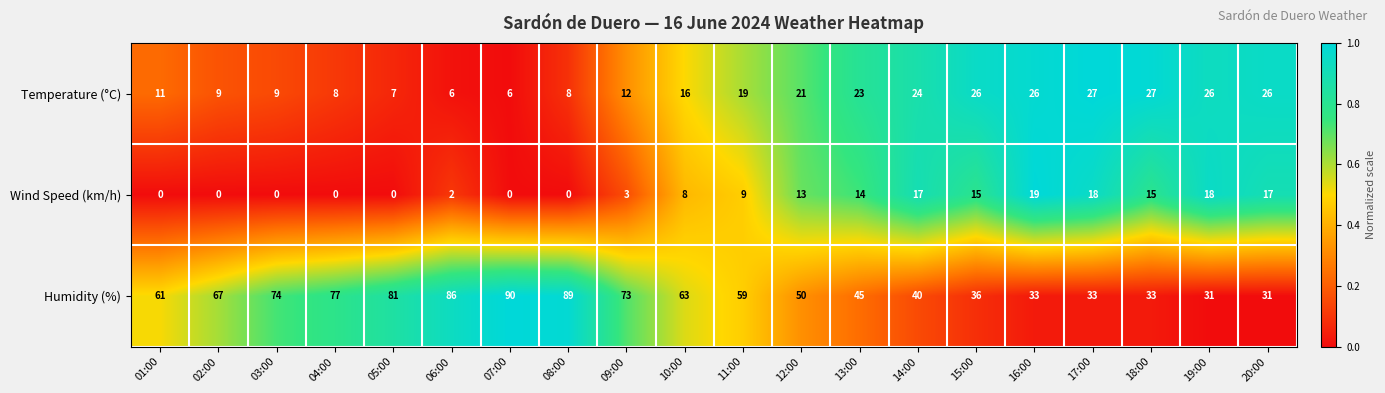

The value of Wind Speed (km/h) at 06:00 is 2. True or false?

True